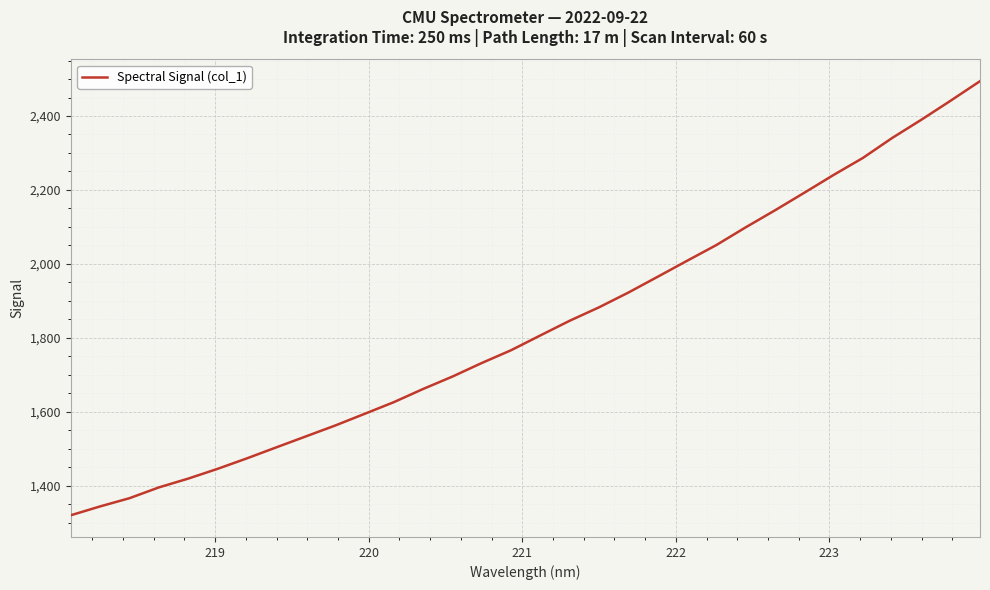

What is the difference between the maximum and minimum values?

1174.3